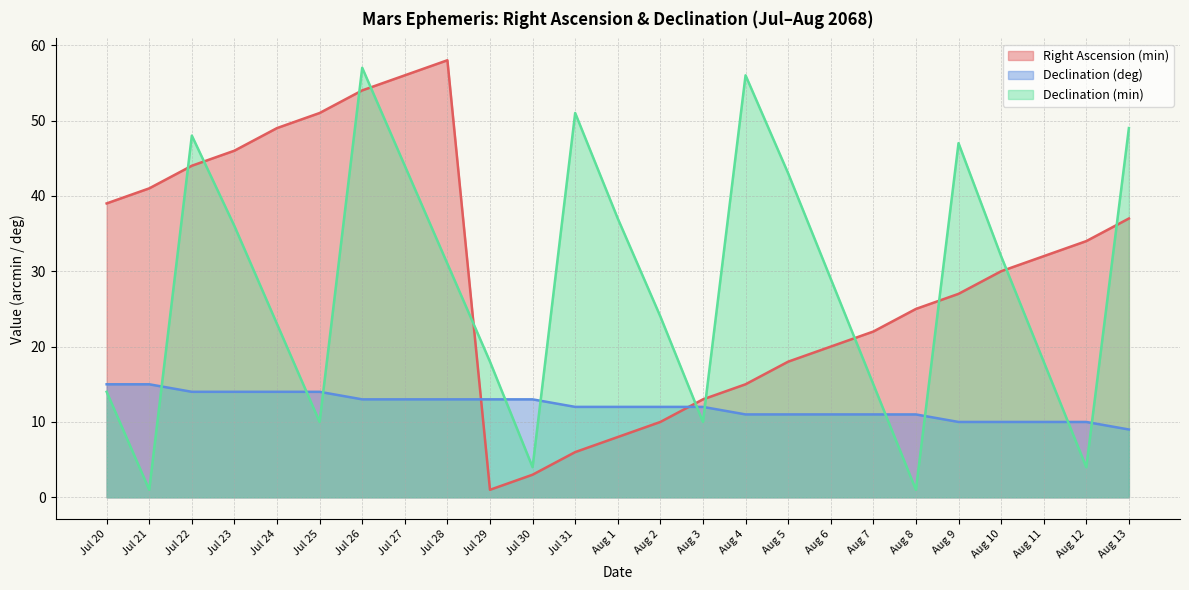

Rank the series at Aug 11 from highest to lowest value.

Right Ascension (min), Declination (min), Declination (deg)